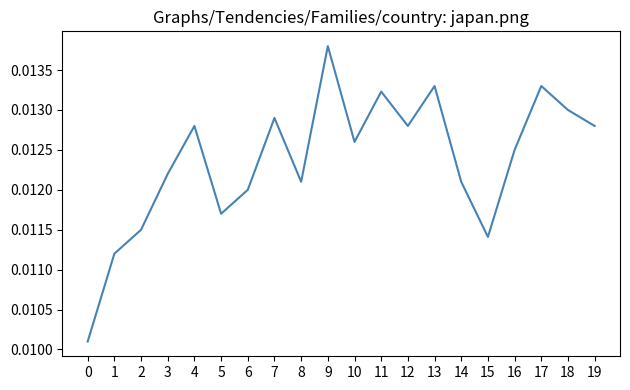

How many lines are shown in the chart?

1